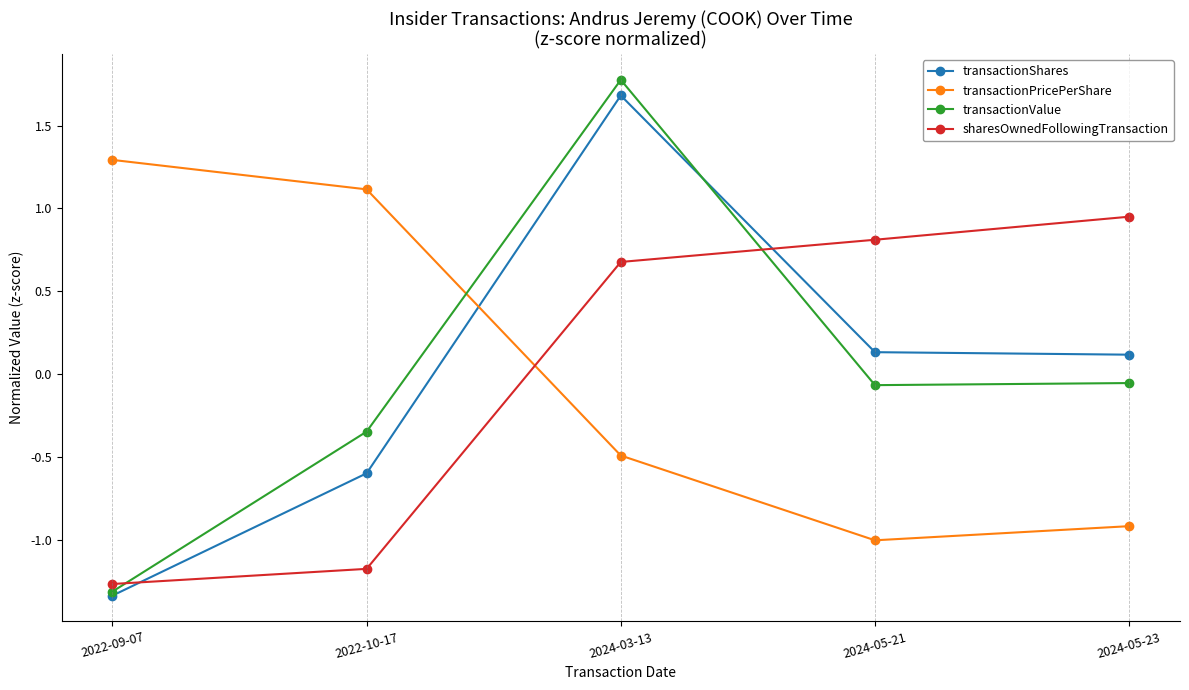

What is the approximate value of transactionPricePerShare at 2022-09-07?

1.3